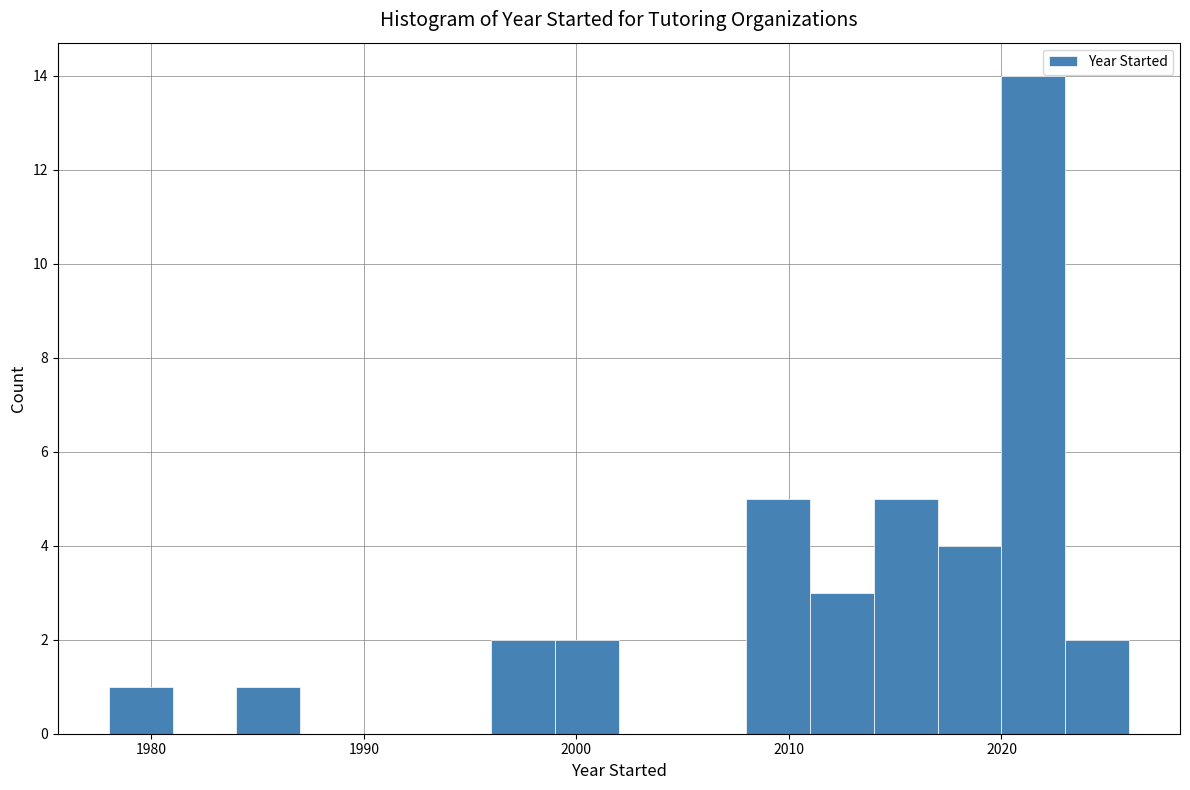

Around what value on the x-axis is the tallest bar? Give the approximate position of its centre, as read against the axis.

2022